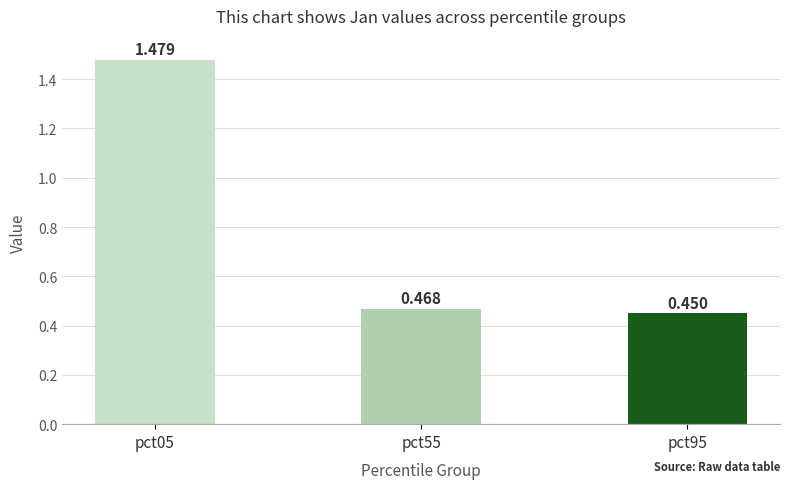

Are the bars grouped side by side (vs. stacked)?

No